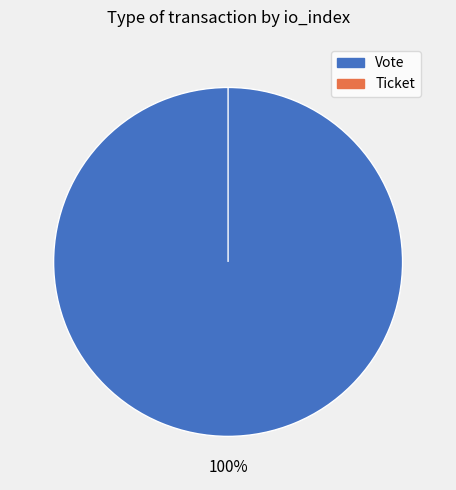

Rank the categories by value from highest to lowest.

Vote, Ticket